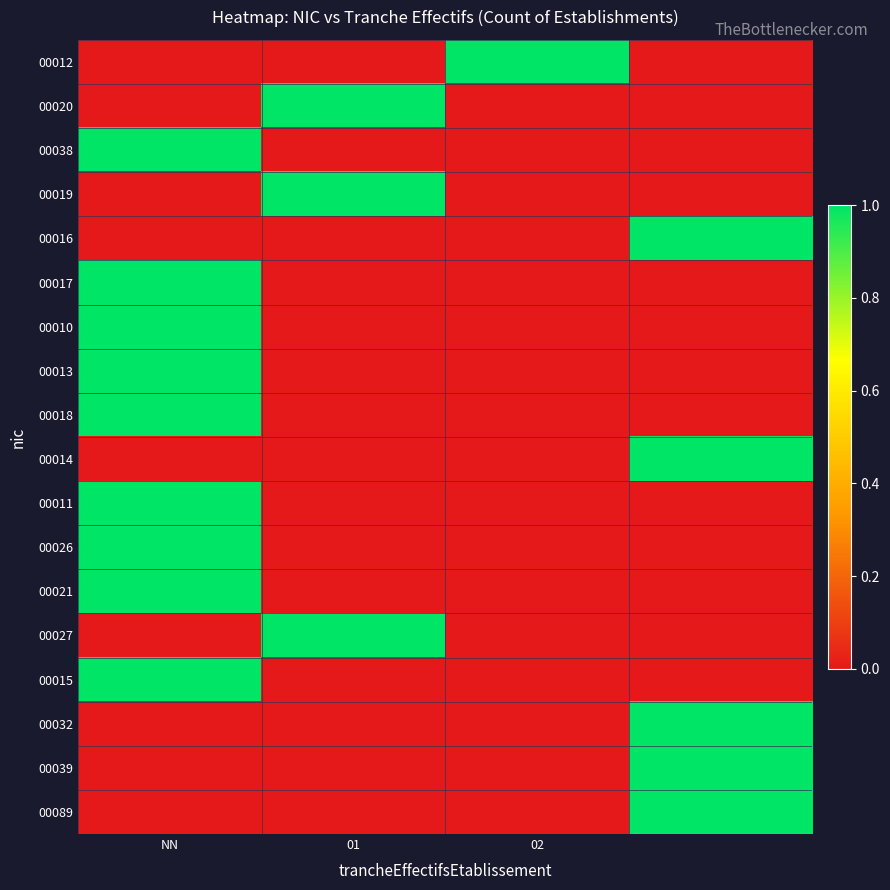

At how many categories does at least one series exceed 0?

4